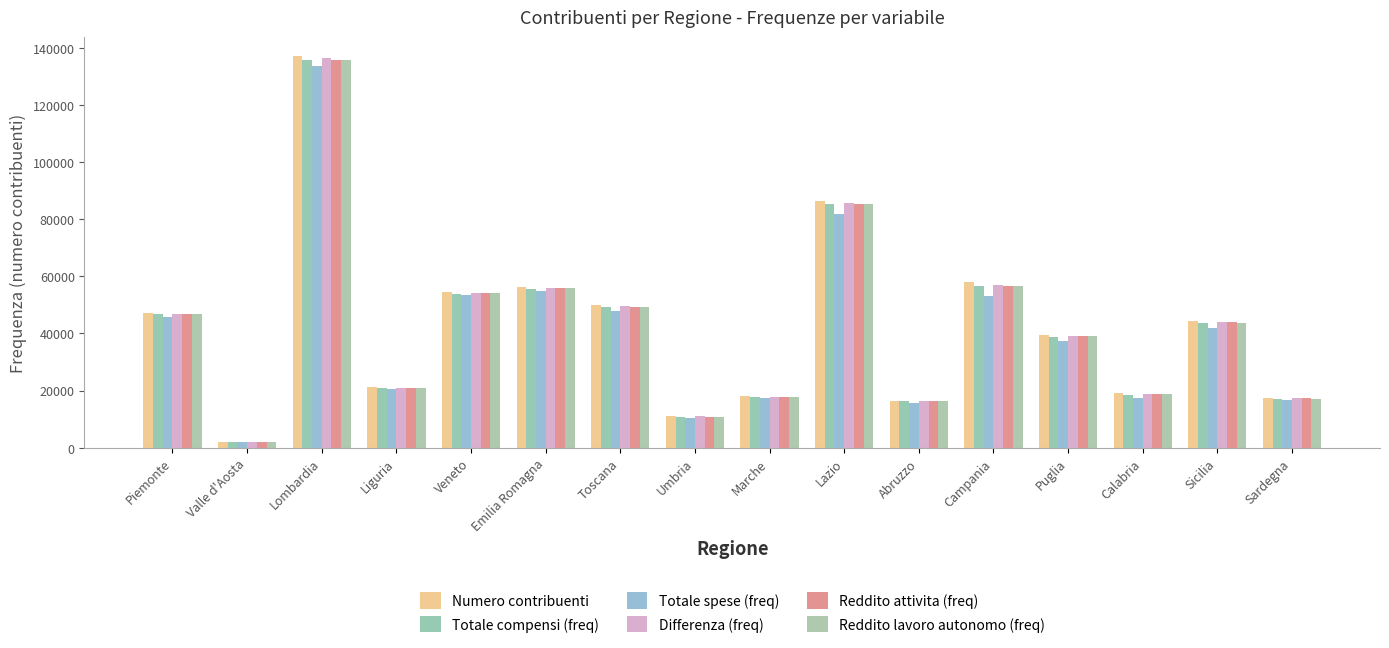

List the series in order of their peak value, highest first.

Numero contribuenti, Differenza (freq), Reddito attivita (freq), Reddito lavoro autonomo (freq), Totale compensi (freq), Totale spese (freq)